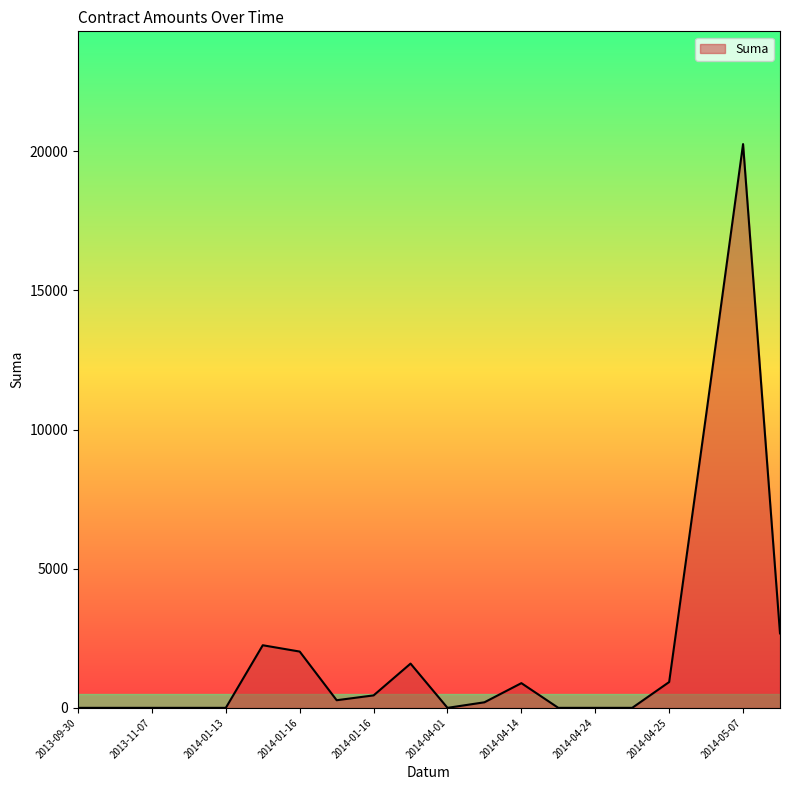

What is the greatest value displayed?

20260.0